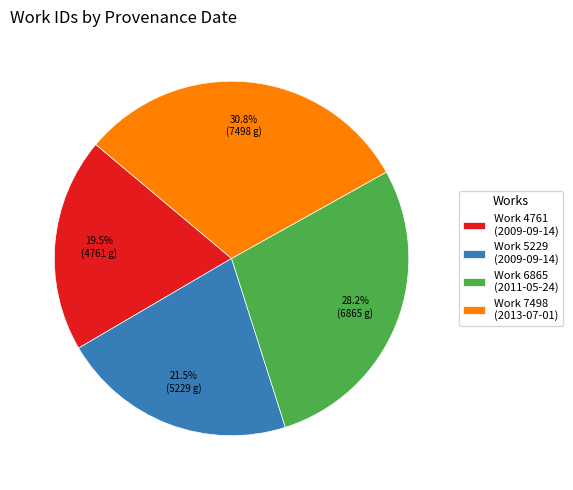

Rank the categories by value from lowest to highest.

Work 4761 (2009-09-14), Work 5229 (2009-09-14), Work 6865 (2011-05-24), Work 7498 (2013-07-01)